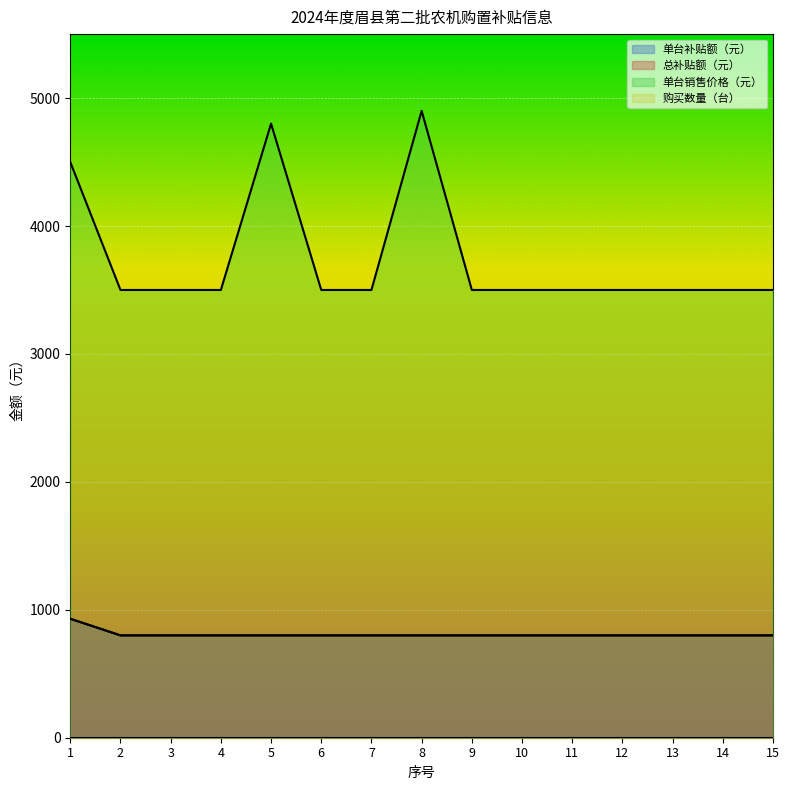

Reading left to right, extract all data points from this chart.

单台补贴额（元）: 1=930	2=800	3=800	4=800	5=800	6=800	7=800	8=800	9=800	10=800	11=800	12=800	13=800	14=800	15=800
总补贴额（元）: 1=930	2=800	3=800	4=800	5=800	6=800	7=800	8=800	9=800	10=800	11=800	12=800	13=800	14=800	15=800
单台销售价格（元）: 1=4500	2=3500	3=3500	4=3500	5=4800	6=3500	7=3500	8=4900	9=3500	10=3500	11=3500	12=3500	13=3500	14=3500	15=3500